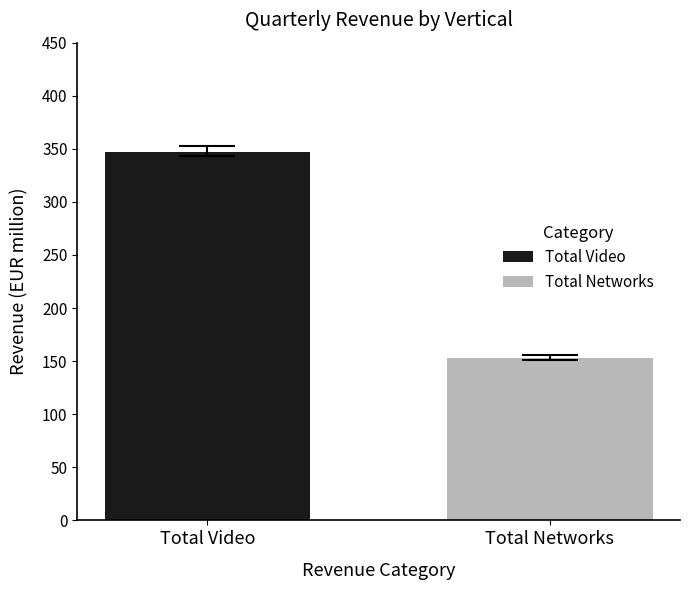

List the series in order of their peak value, lowest first.

Total Networks, Total Video